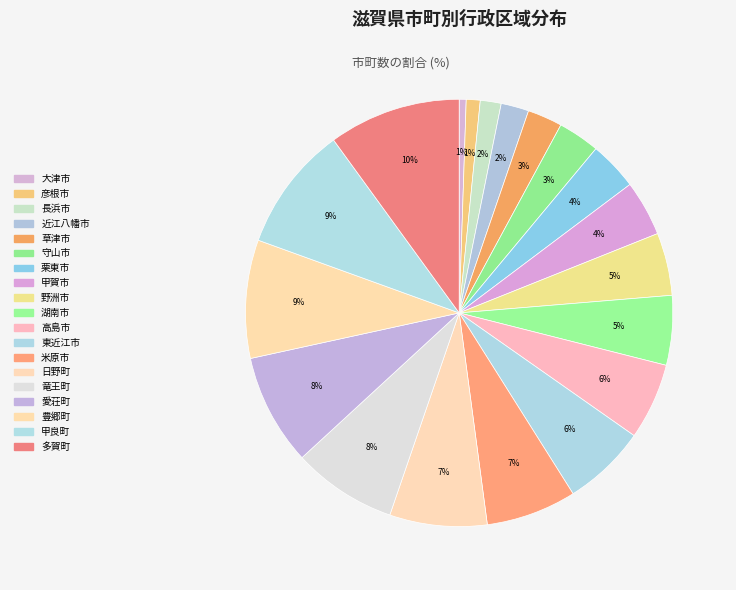

Rank the categories by value from highest to lowest.

多賀町, 甲良町, 豊郷町, 愛荘町, 竜王町, 日野町, 米原市, 東近江市, 高島市, 湖南市, 野洲市, 甲賀市, 栗東市, 守山市, 草津市, 近江八幡市, 長浜市, 彦根市, 大津市